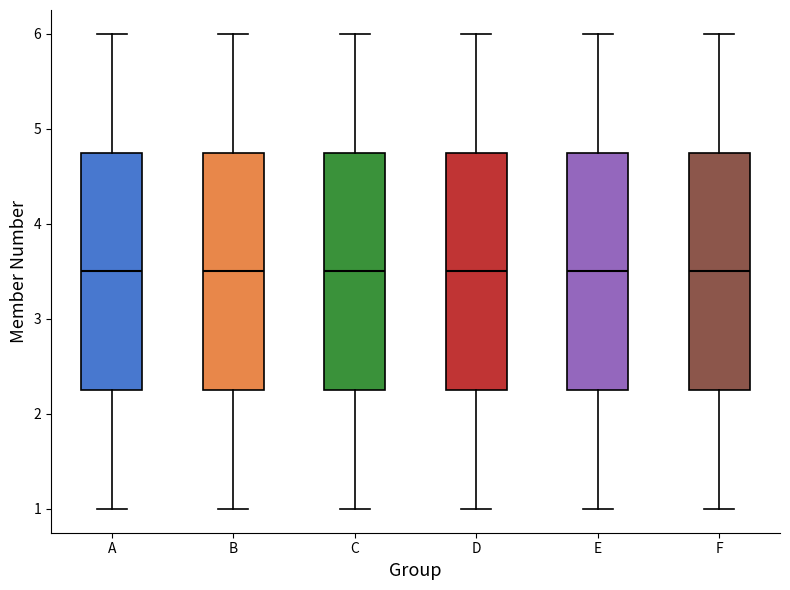

Reading left to right, transcribe this box plot: for each box, give where its median line is, the range the box spans, and where its two whiskers end, as read against the y-axis. The values are not printed on the chart, so give them approximately, as read against the axis.

A: median 3.5, box 2.3 to 4.8, whiskers 1.0 to 6.0
B: median 3.5, box 2.3 to 4.8, whiskers 1.0 to 6.0
C: median 3.5, box 2.3 to 4.8, whiskers 1.0 to 6.0
D: median 3.5, box 2.3 to 4.8, whiskers 1.0 to 6.0
E: median 3.5, box 2.3 to 4.8, whiskers 1.0 to 6.0
F: median 3.5, box 2.3 to 4.8, whiskers 1.0 to 6.0